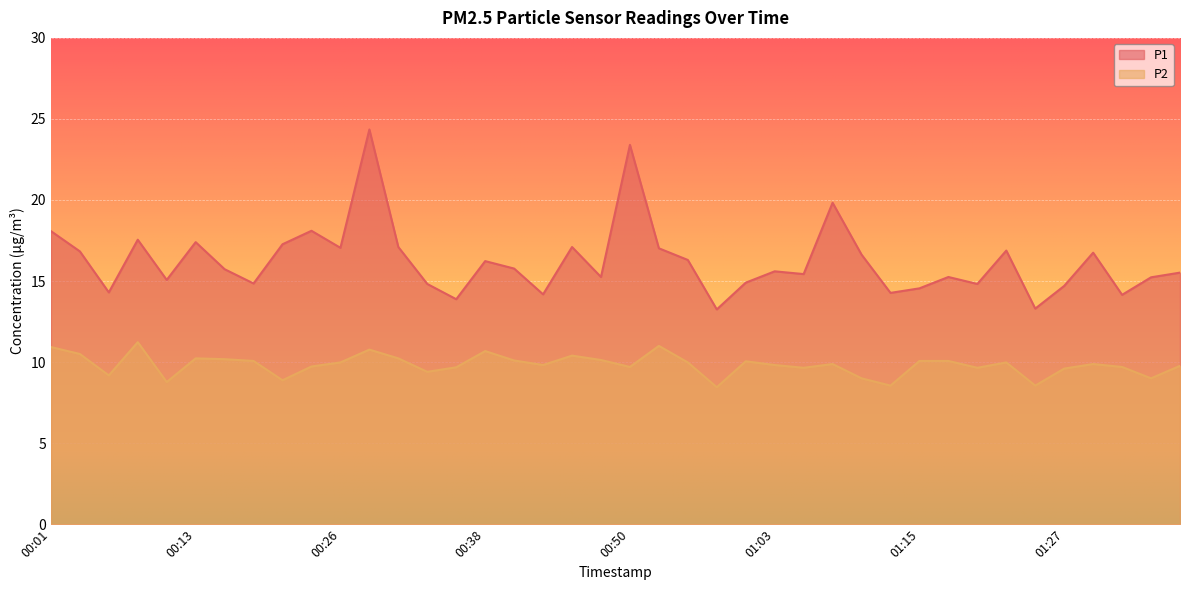

What is the label of the 5th point from the right?

01:27